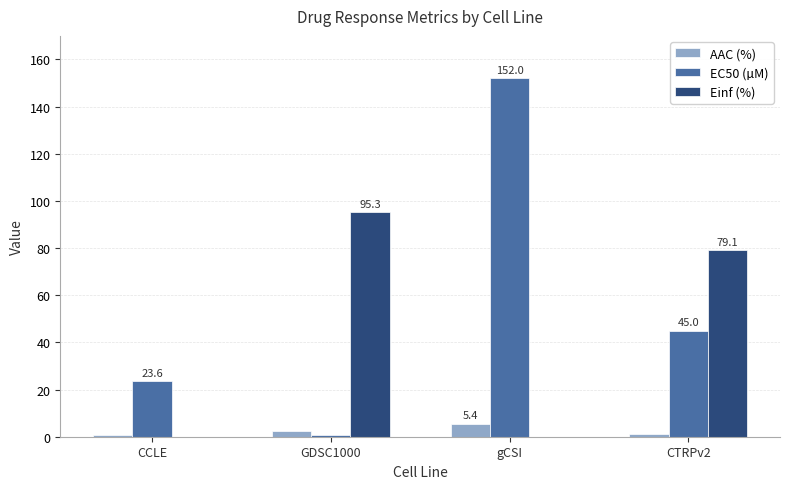

Which category has the highest value across all series?

gCSI